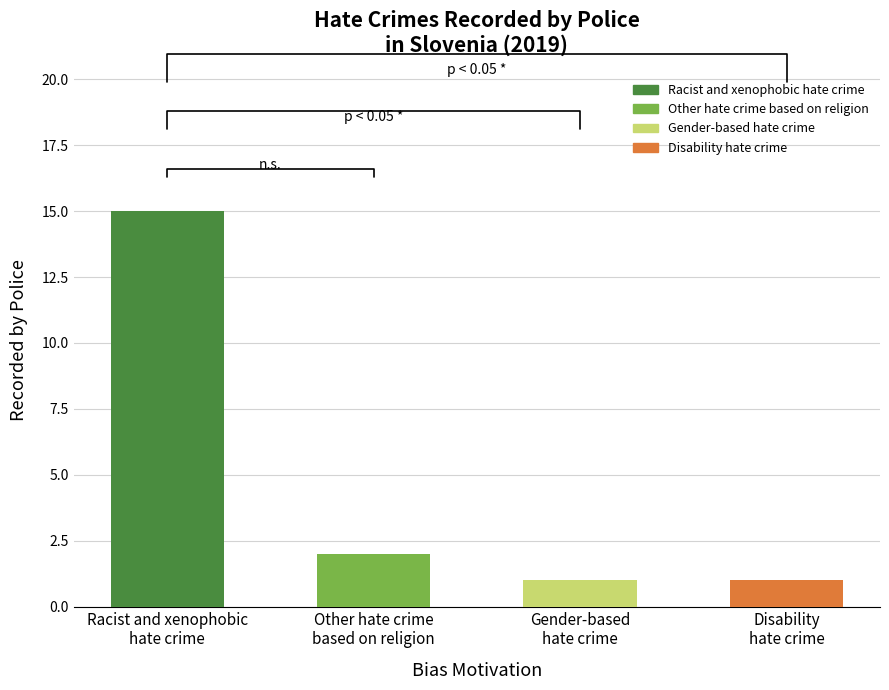

What is the sum of the values at Gender-based
hate crime and Racist and xenophobic
hate crime?

16